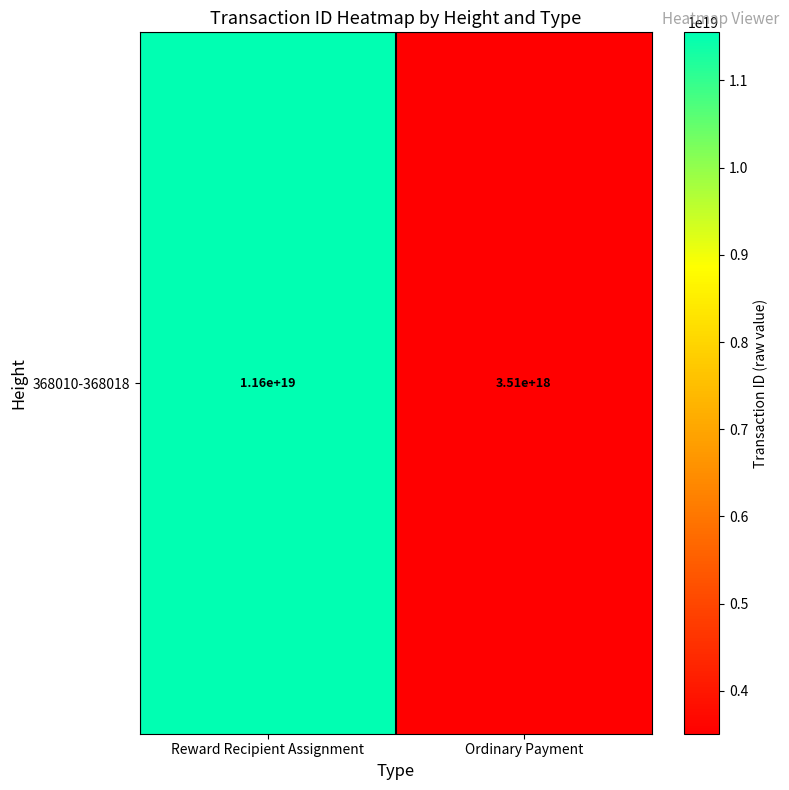

Reading left to right, transcribe all the data shown in this chart.

11551955293430484992	3507052687619022336